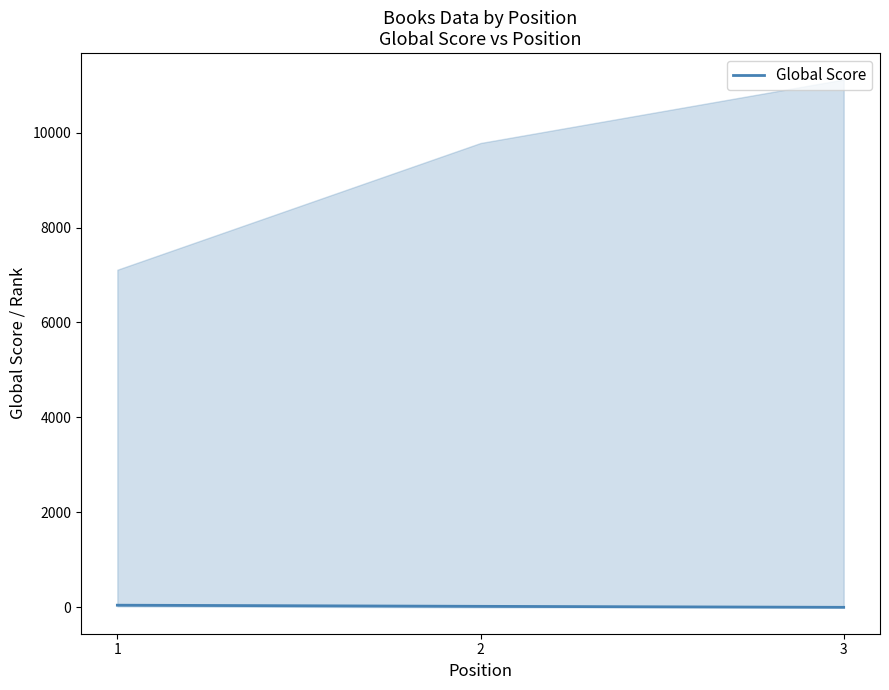

Is it true that the value at 3 is 2?

False